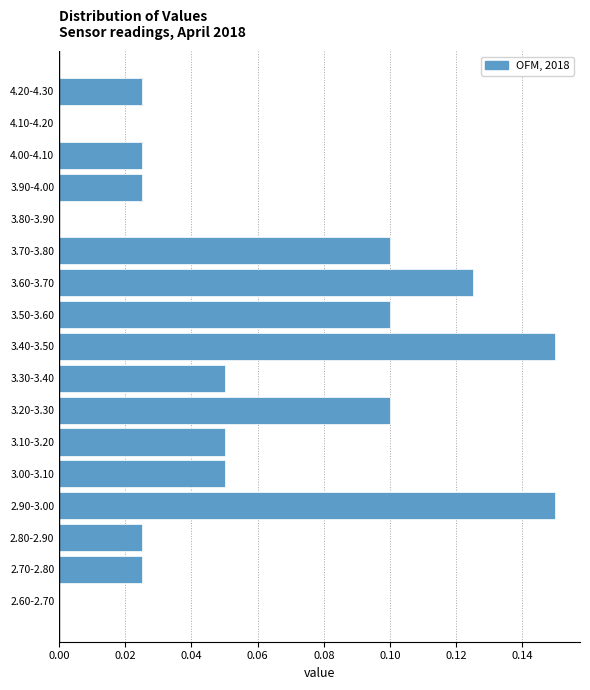

True or false: the data shows 0.1 at 3.50-3.60.

True